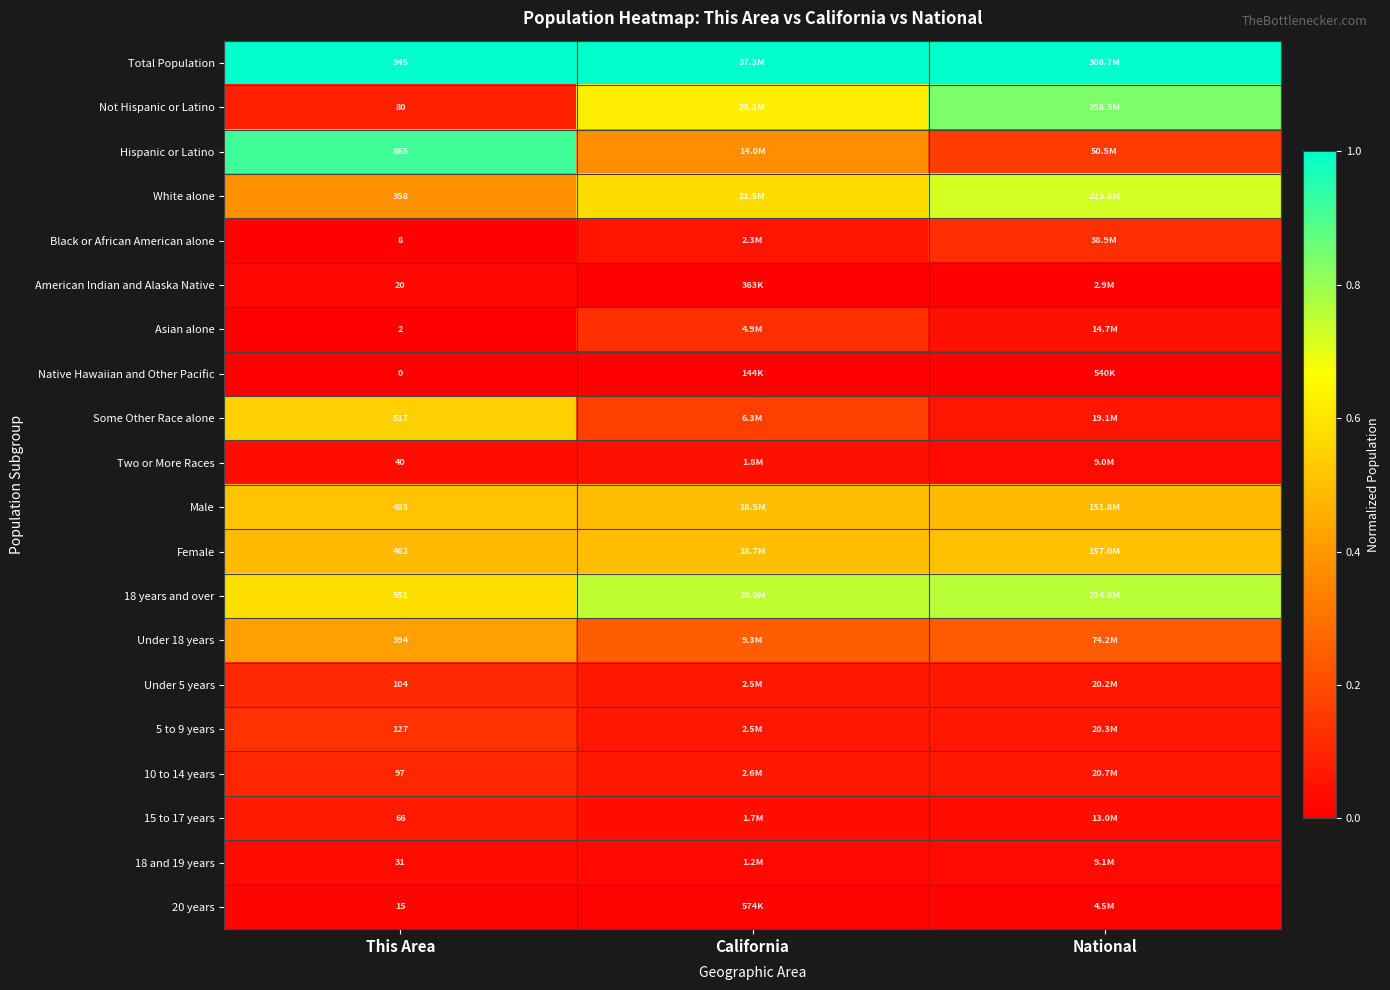

Which label corresponds to the smallest value in the chart?

This Area